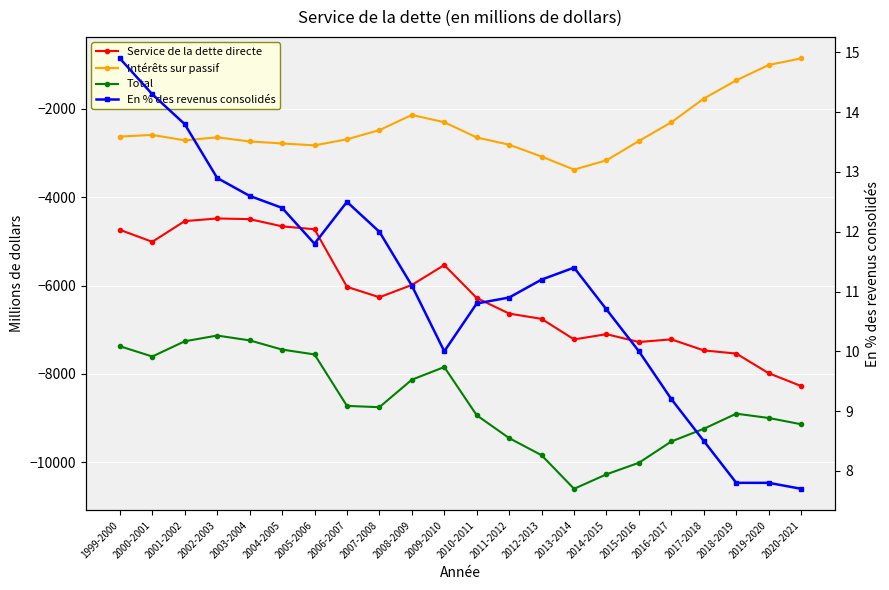

What is the spread (max minus min) of values at 2019-2020?

9003.8